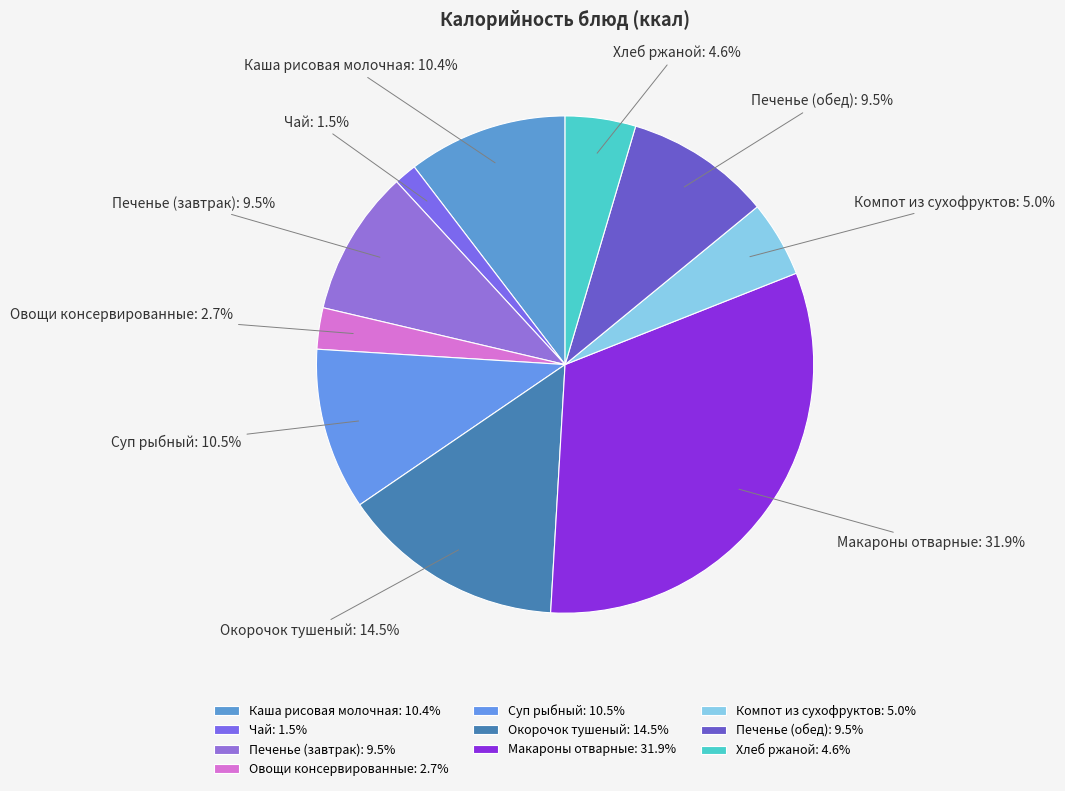

To the nearest percent, what is the average slice percentage?

10%